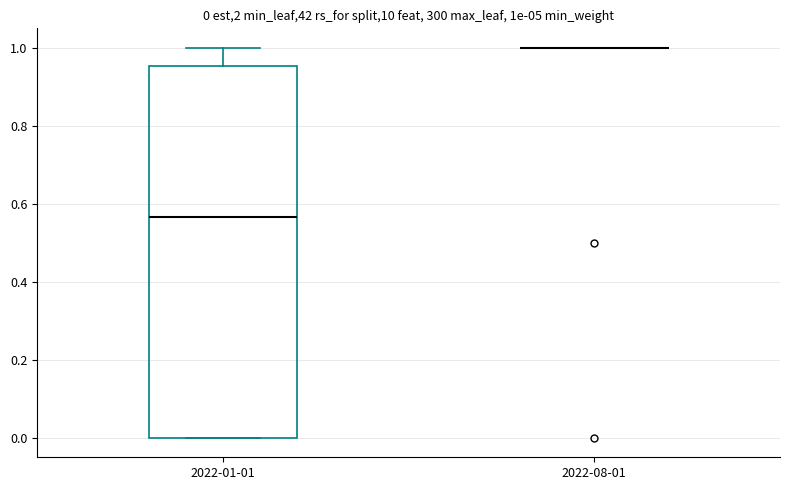

Which box is the tallest, from its lower edge to its upper edge?

2022-01-01